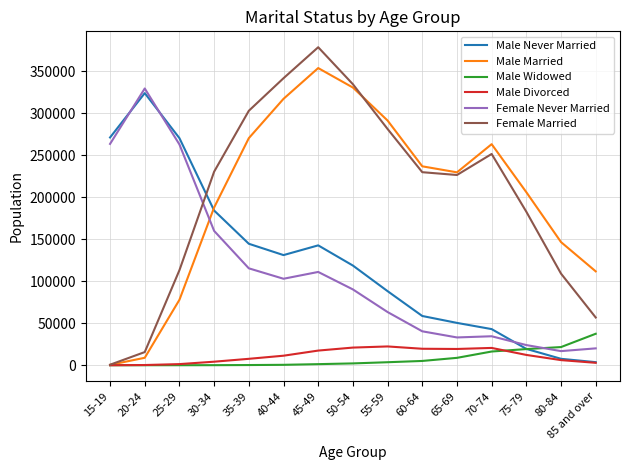

What is the sum of the Female Married values at 20-24 and 85 and over?

72575